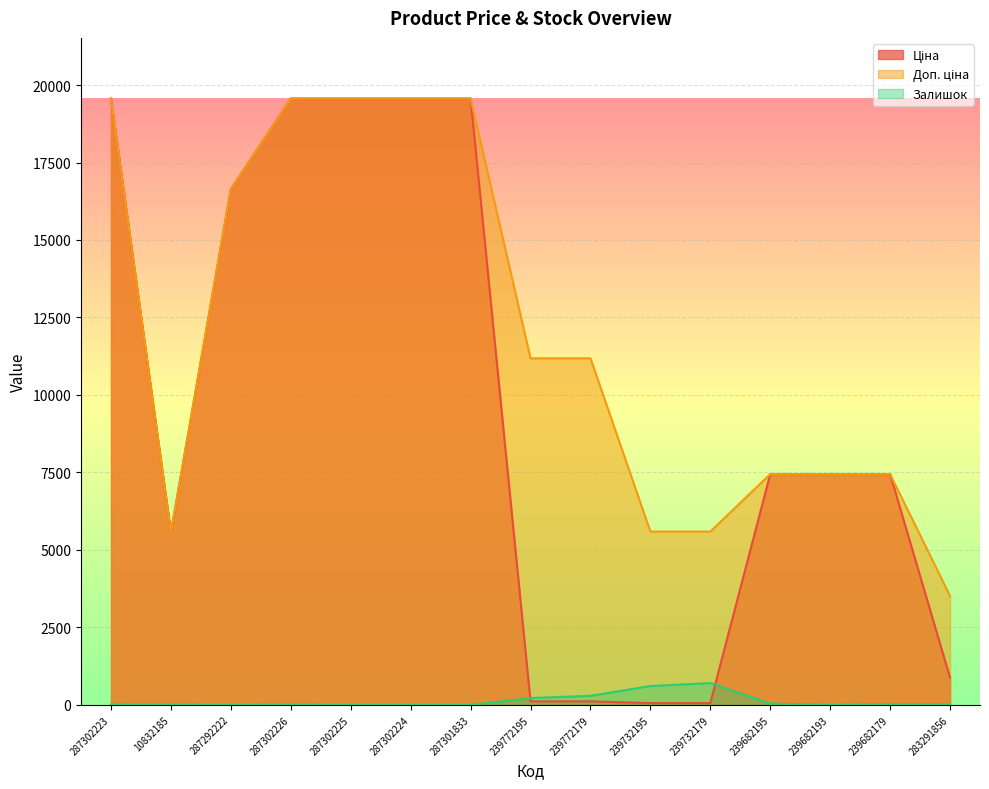

At which category is the sum across all series the highest?

287302223